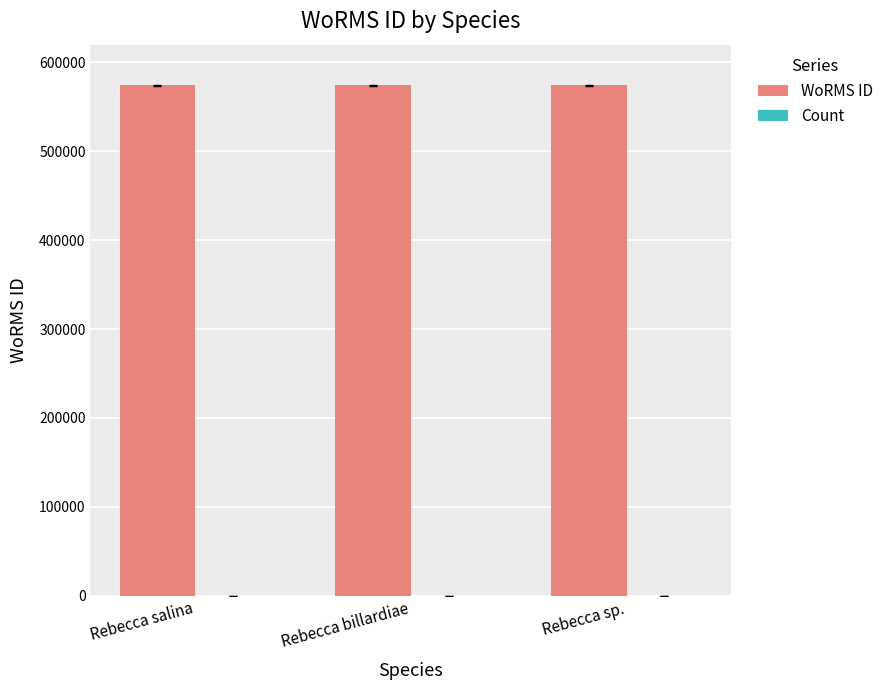

What is the greatest value displayed?

573916